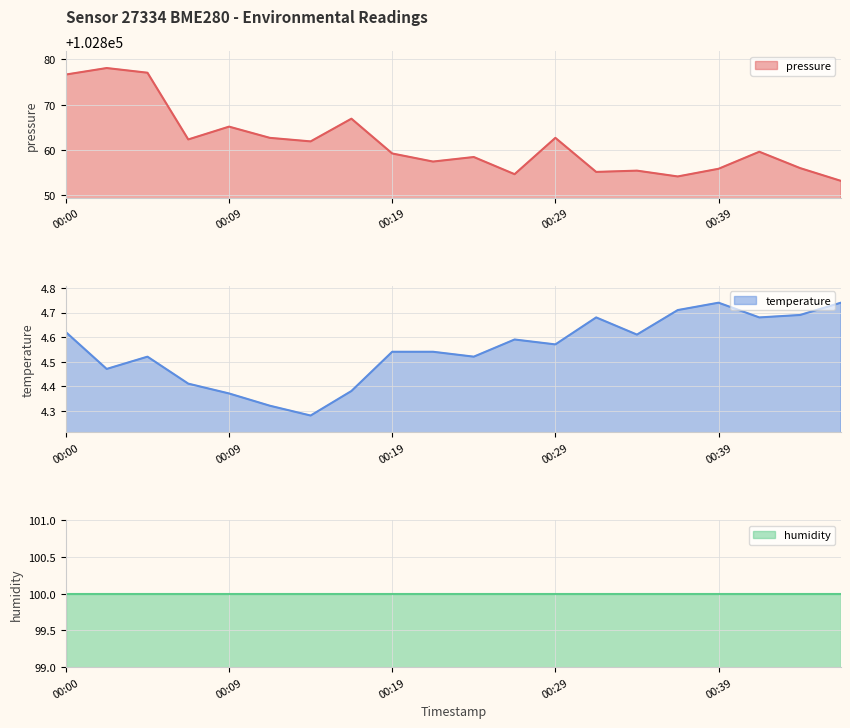

True or false: pressure and temperature intersect in this chart.

False